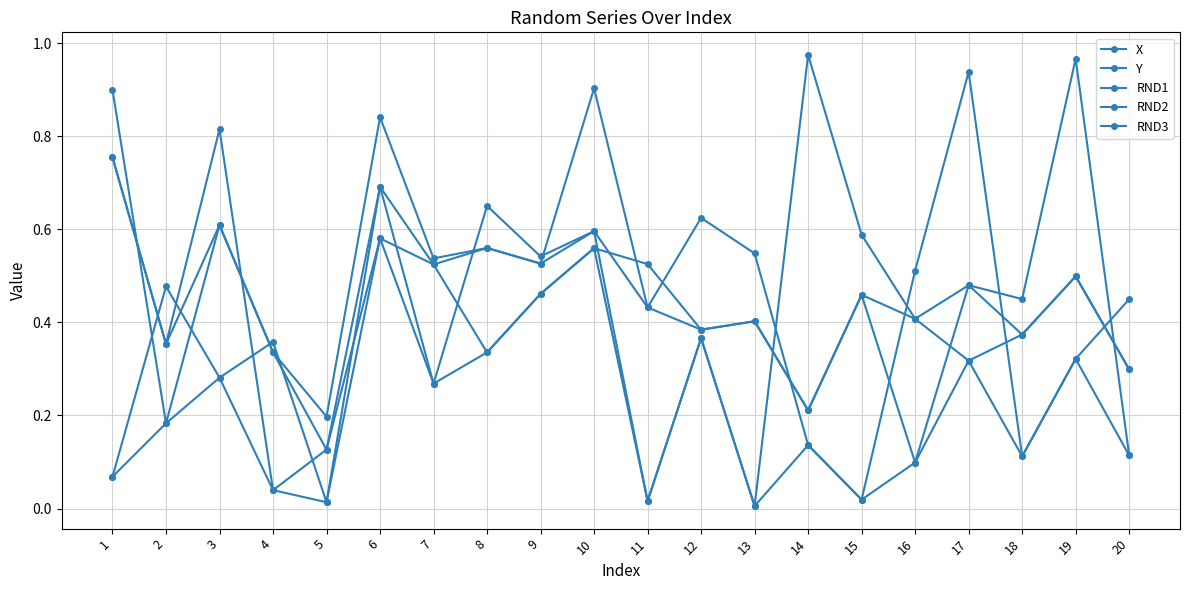

Is it true that RND2 equals 0.3 at 20?

True